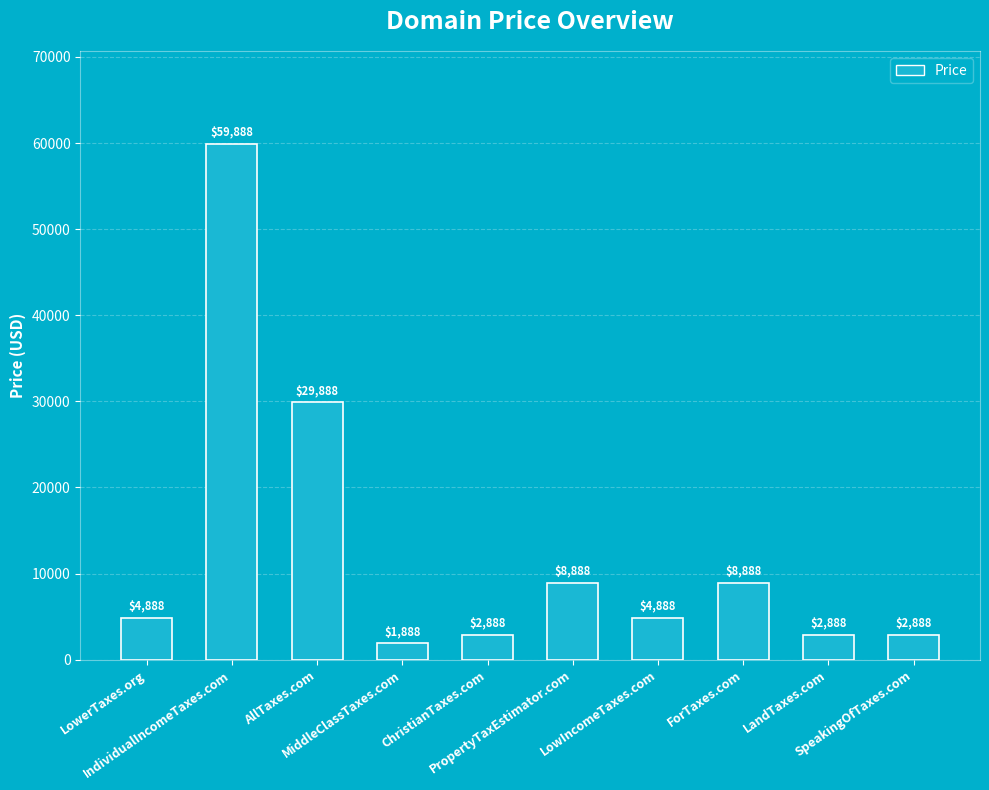

Which label corresponds to the largest value in the chart?

IndividualIncomeTaxes.com